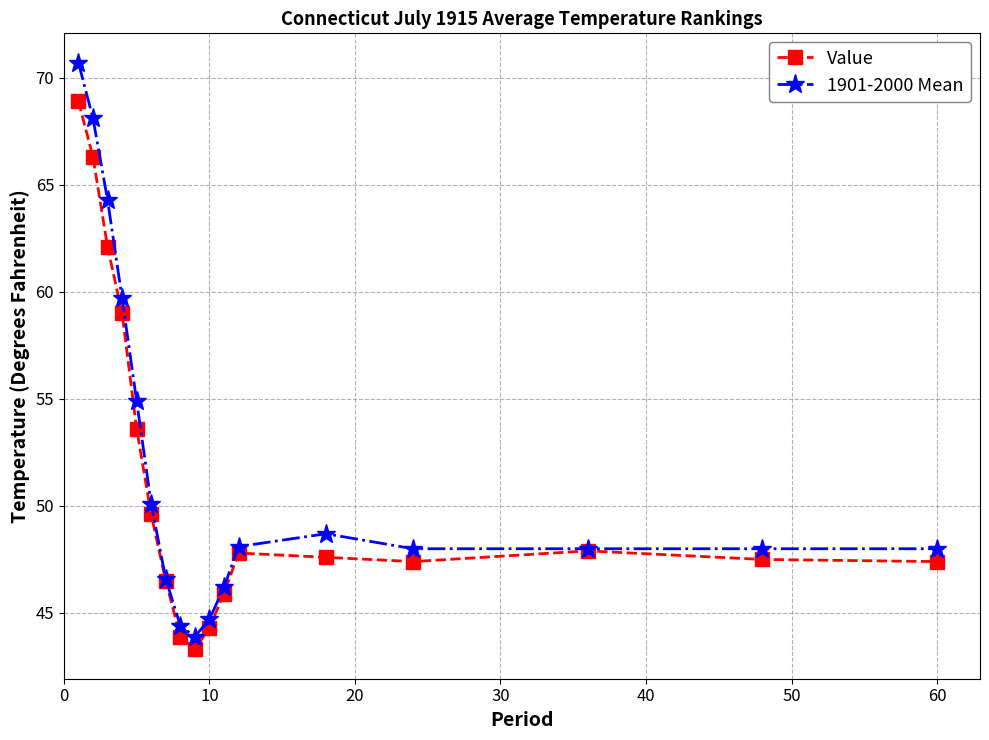

What is the value of the 1901-2000 Mean point at the 11th from the left?

46.2